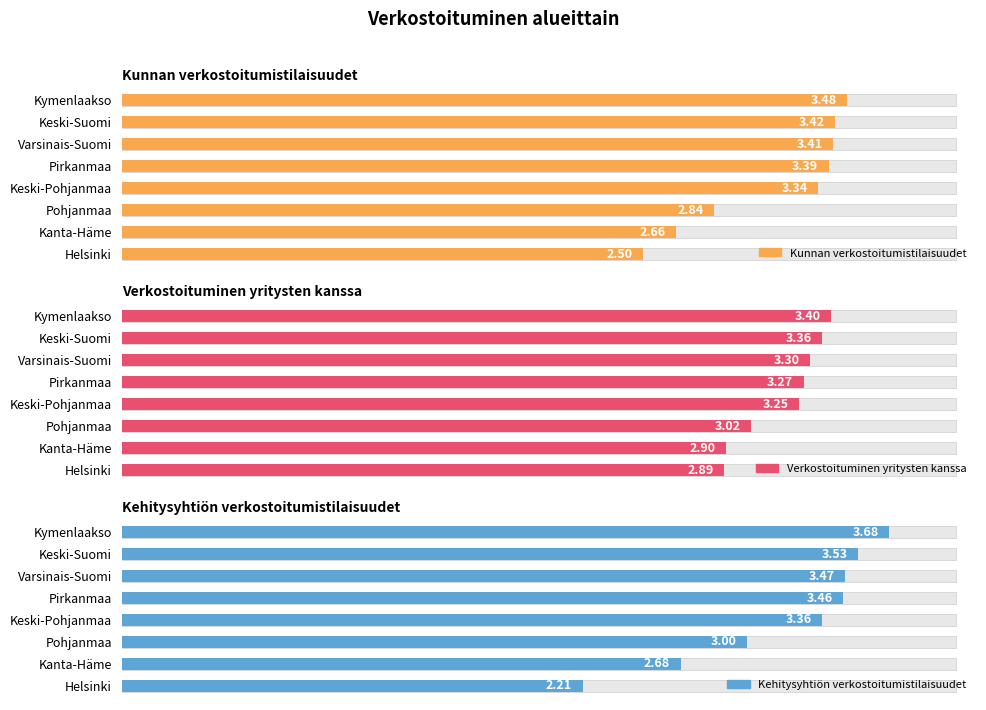

Is it true that Kehitysyhtiön verkostoitumistilaisuudet equals 3.4 at Keski-Pohjanmaa?

True